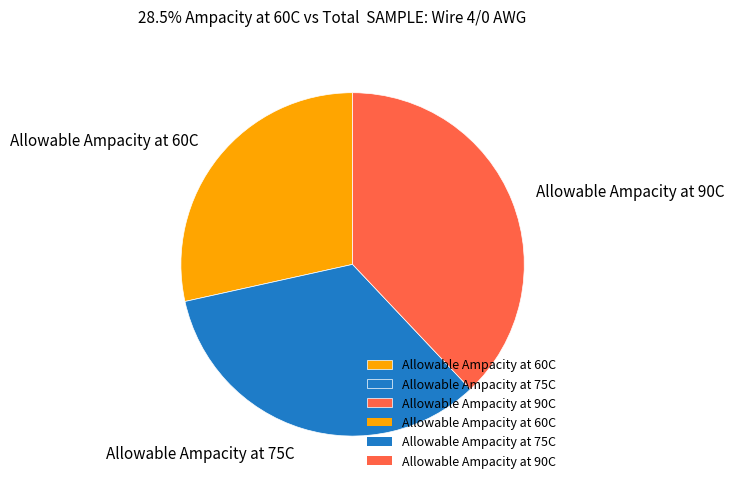

True or false: Allowable Ampacity at 90C accounts for 38% of the total.

True